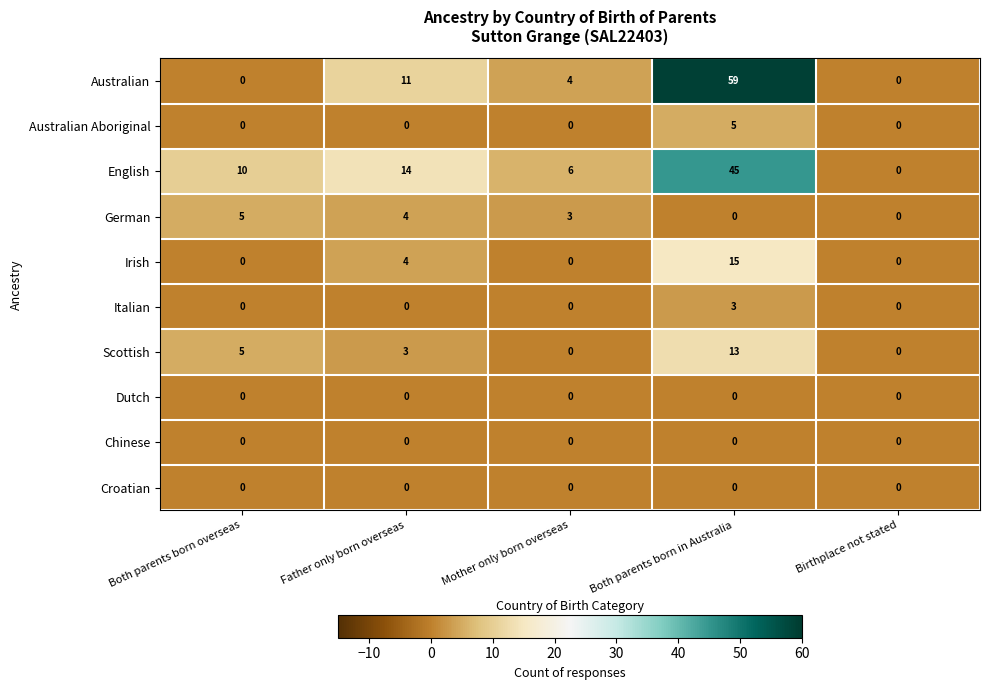

How many data points does each series have?

5